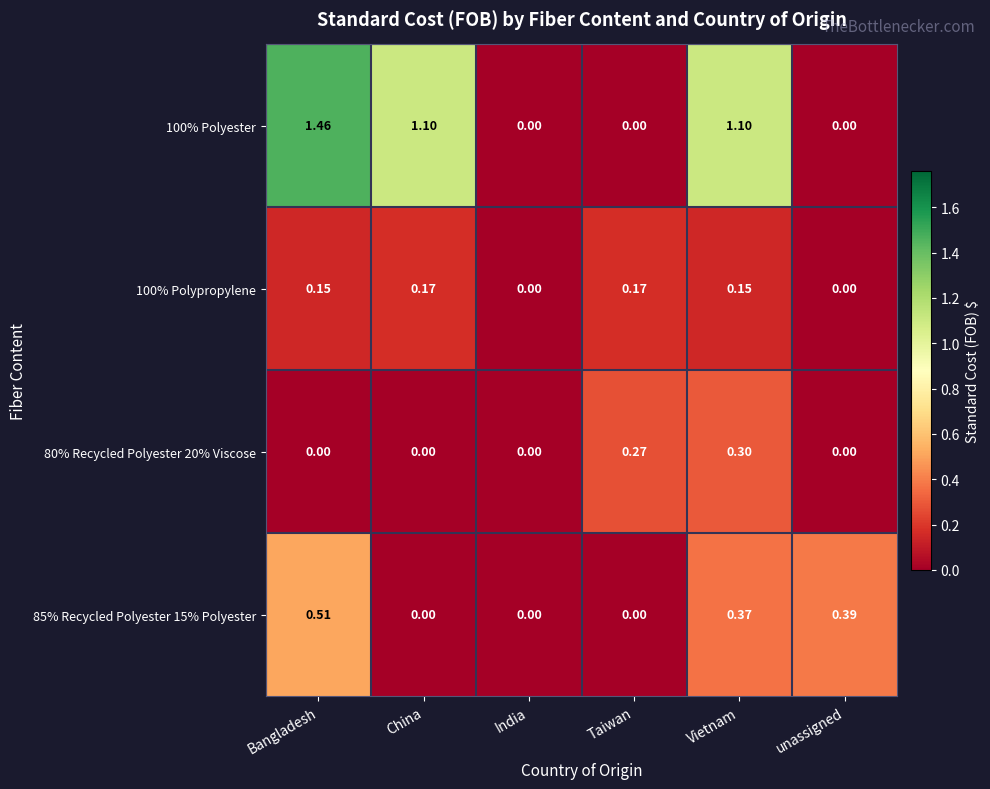

At which category does the chart reach its peak across all series?

Bangladesh